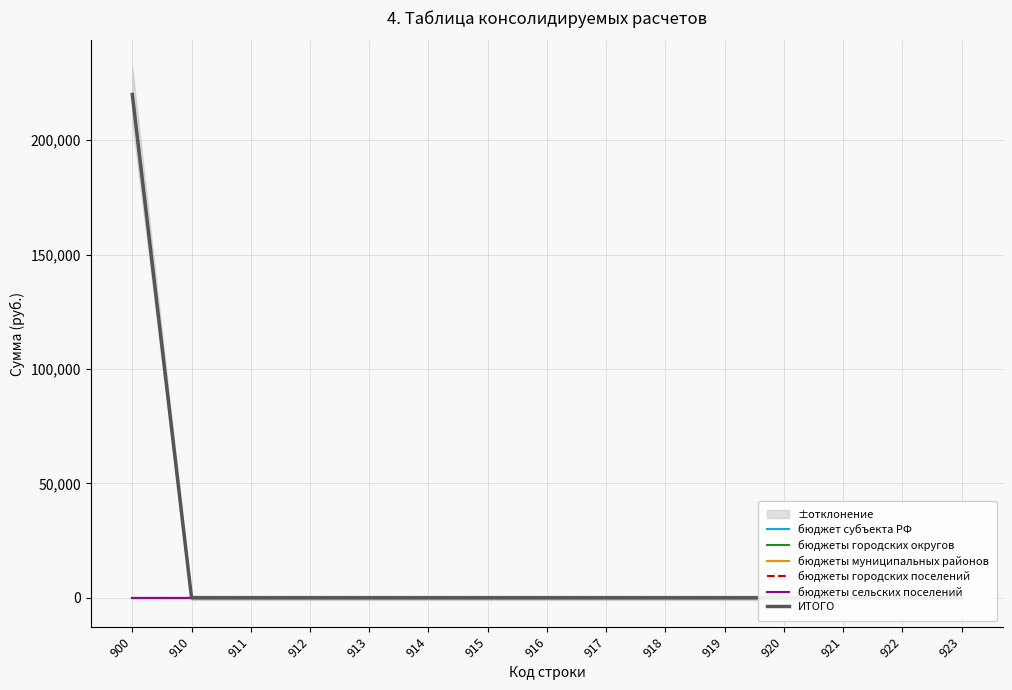

The value of бюджет субъекта РФ at 914 is 0. True or false?

True